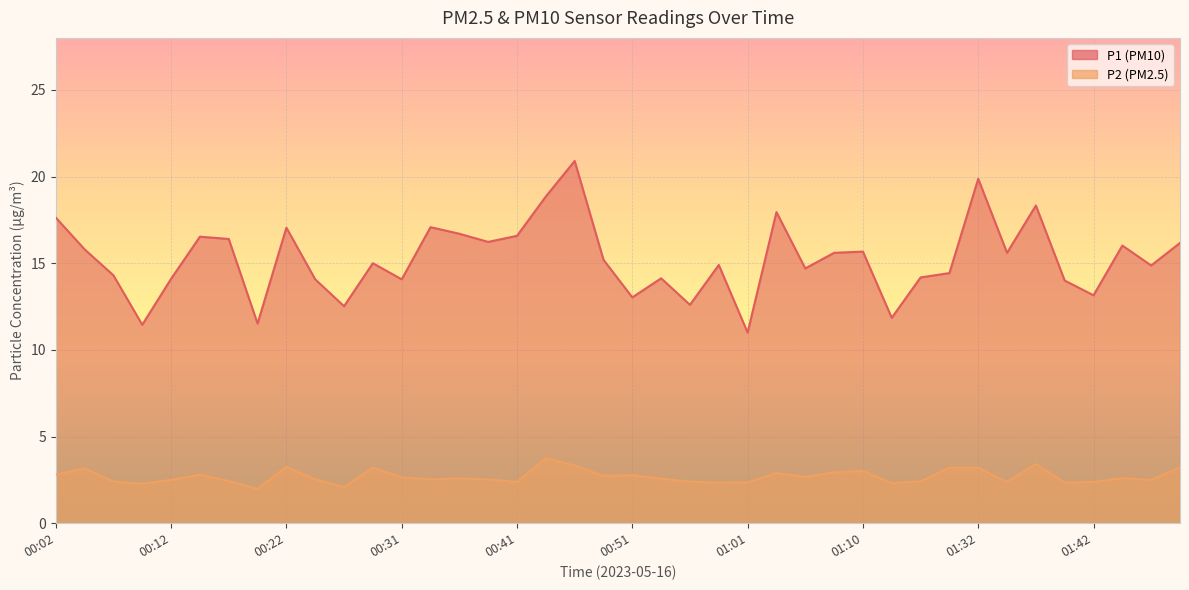

At how many categories does at least one series exceed 5?

40